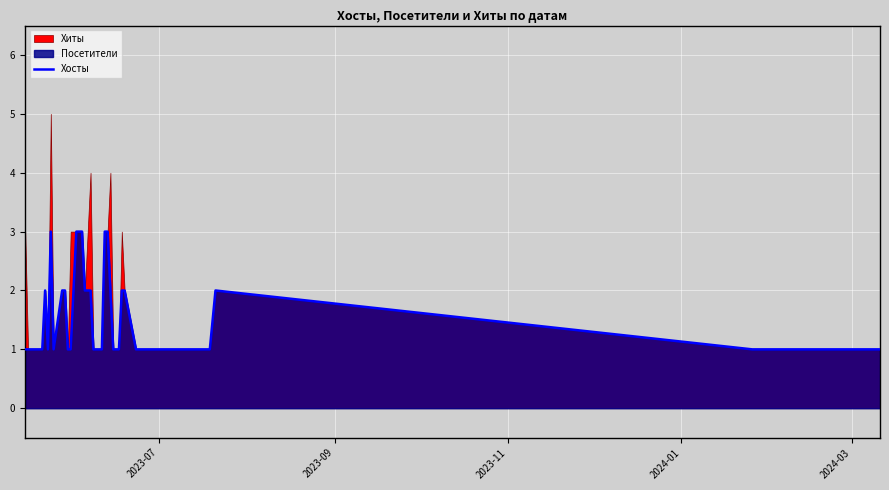

How many lines are shown in the chart?

1